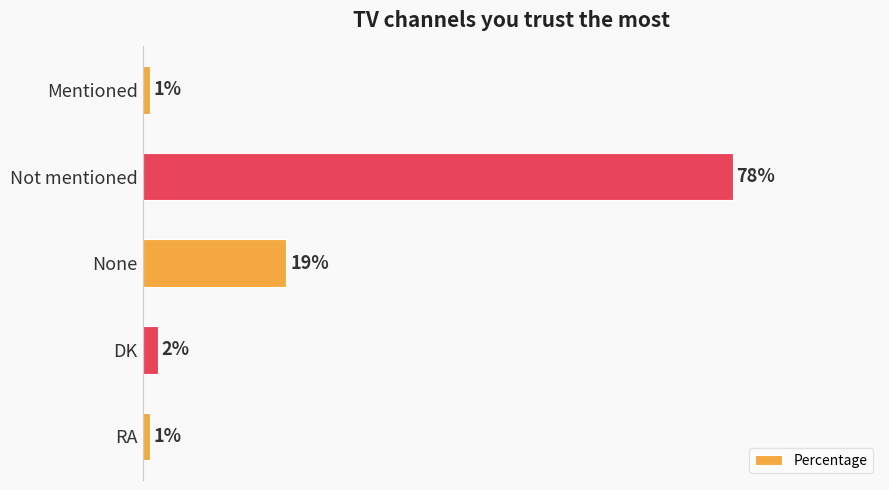

What is the label of the 2nd bar from the top?

Not mentioned